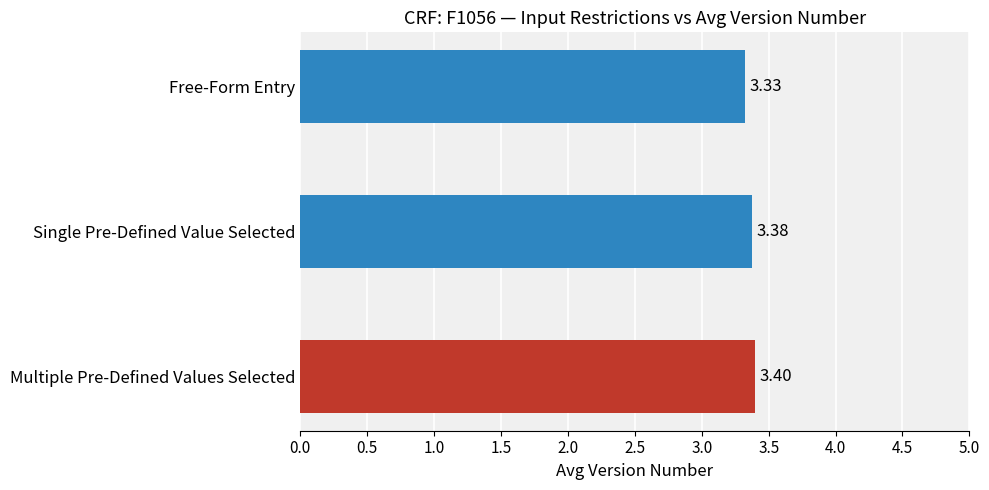

What is the average value?

3.4